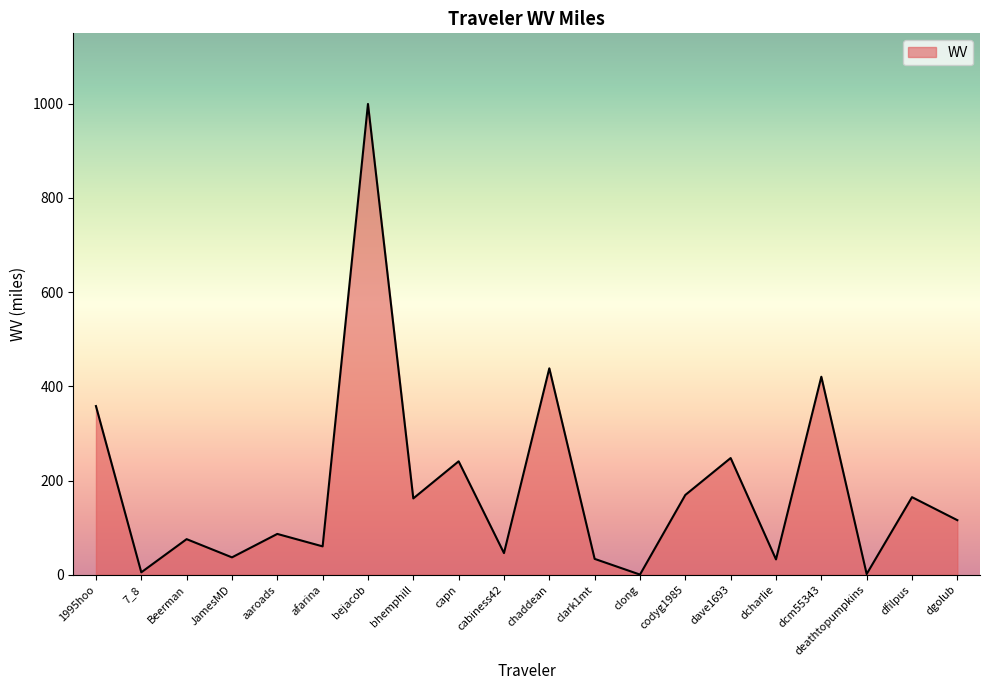

What position from the left is bhemphill?

8